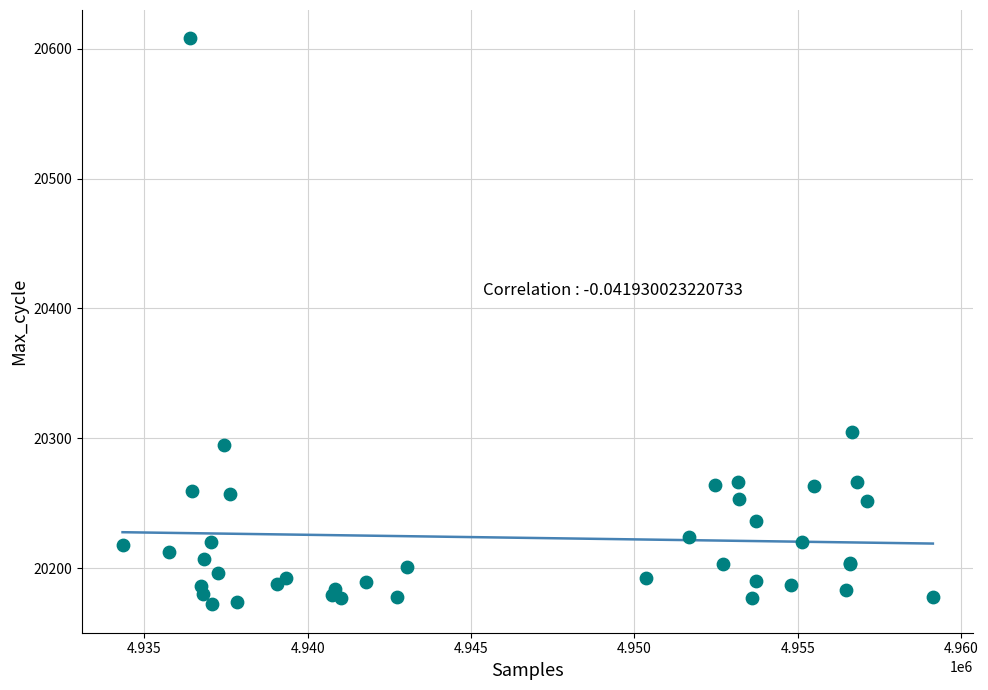

What Y value in the scatter plot is closest to 20390?

20305